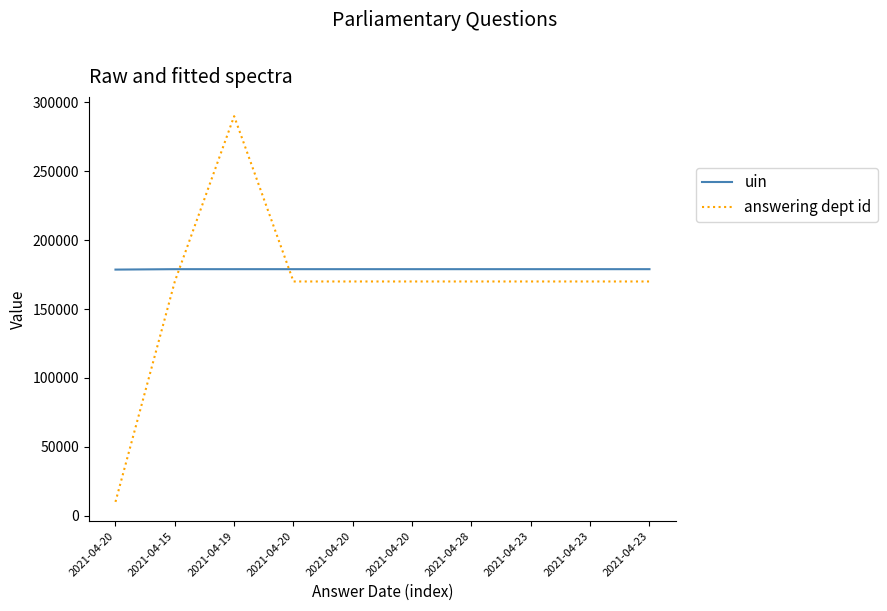

Reading right to left, transcribe all the data shown in this chart.

uin: 178937	178936	178935	178934	178933	178932	178931	178930	178929	178629
answering dept id: 170000	170000	170000	170000	170000	170000	170000	290000	170000	10000